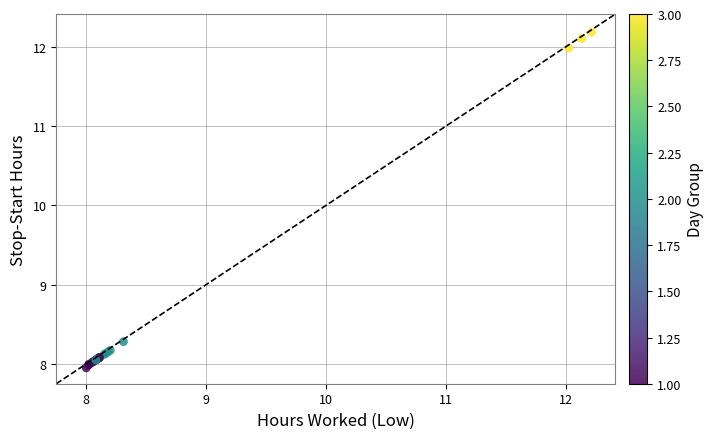

What Y value in the scatter plot is closest to 10?

8.3